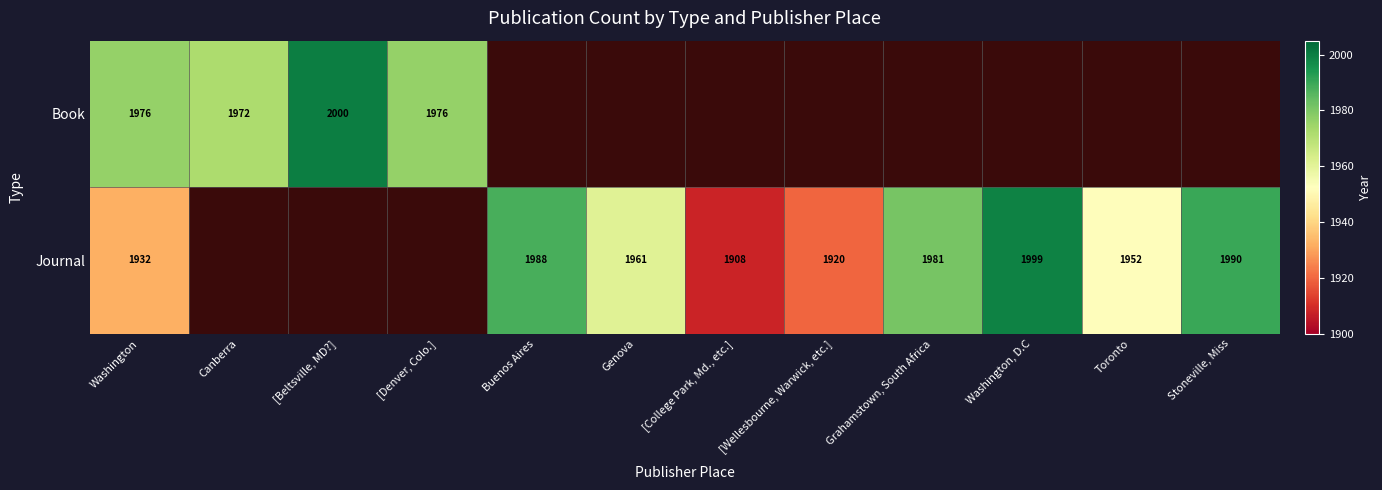

Is it true that Journal equals 2591 at Toronto?

False